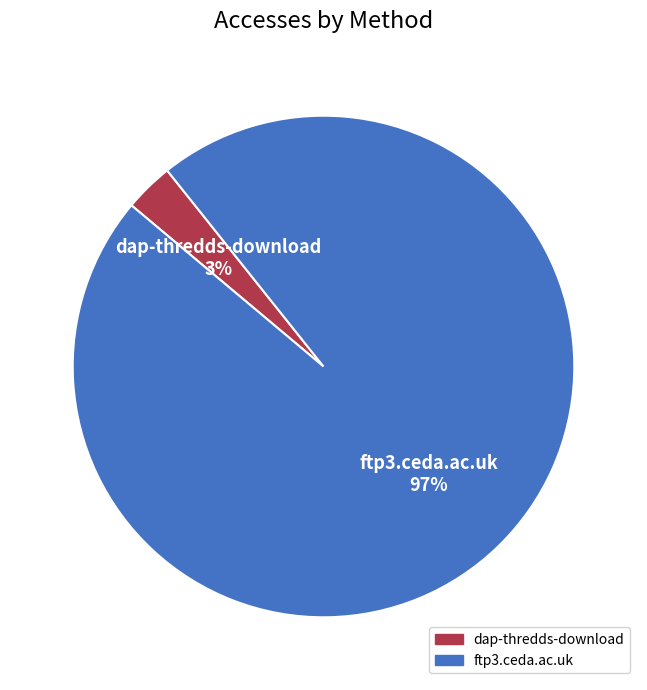

Is the sum of ftp3.ceda.ac.uk and dap-thredds-download greater than half?

Yes